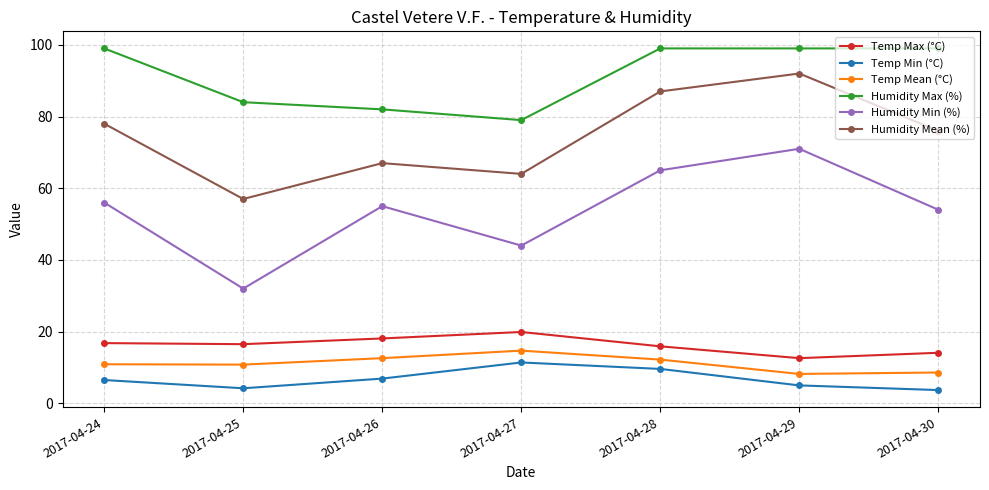

True or false: Humidity Min (%) has more than 0 interior local peaks.

True